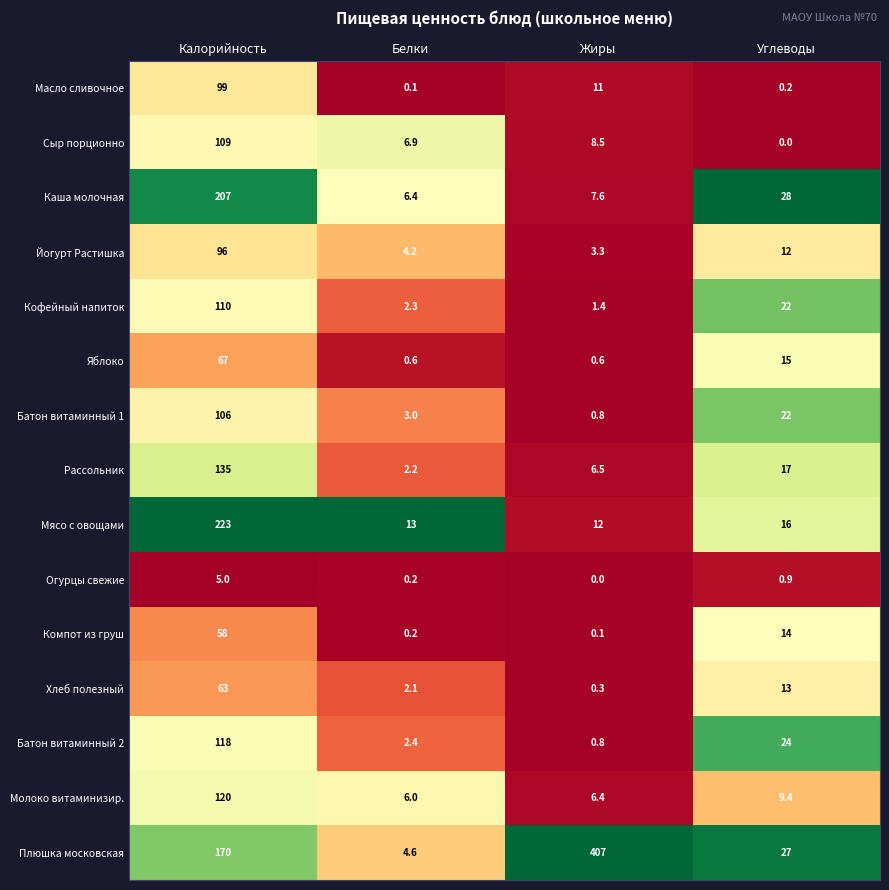

Which series changed the most between Калорийность and Жиры?

Плюшка московская